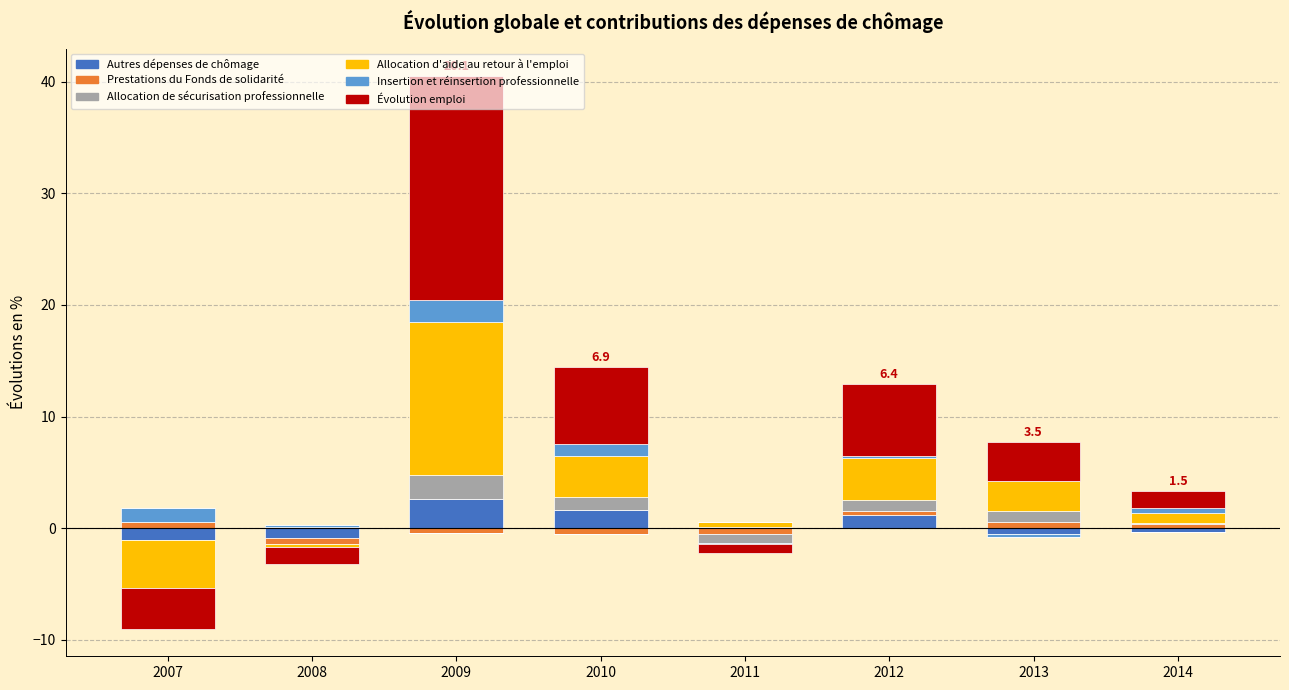

Which series changed the most between 2008 and 2012?

Évolution emploi